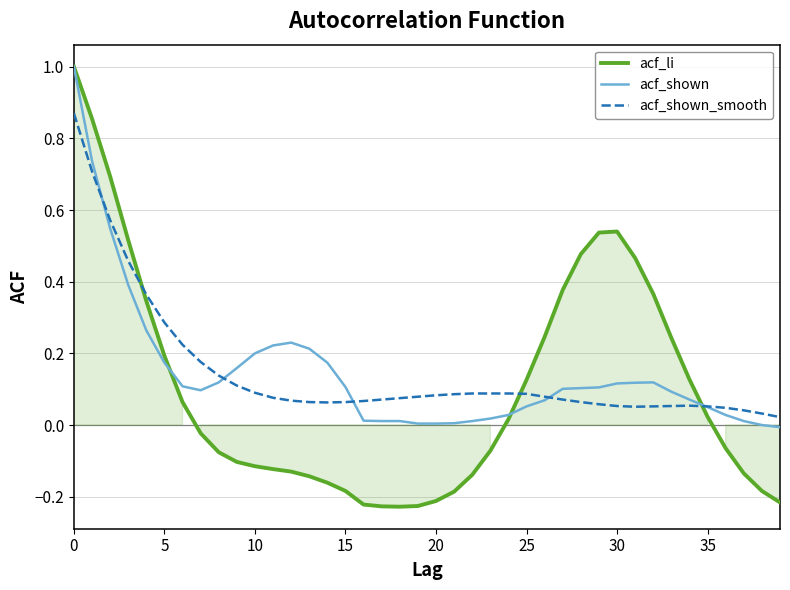

Reading right to left, transcribe all the data shown in this chart.

acf_li: -0.2	-0.2	-0.1	-0.1	0.0	0.1	0.2	0.4	0.5	0.5	0.5	0.5	0.4	0.2	0.1	0.0	-0.1	-0.1	-0.2	-0.2	-0.2	-0.2	-0.2	-0.2	-0.2	-0.2	-0.1	-0.1	-0.1	-0.1	-0.1	-0.1	-0.0	0.1	0.2	0.3	0.5	0.7	0.9	1.0
acf_shown: -0.0	-0.0	0.0	0.0	0.1	0.1	0.1	0.1	0.1	0.1	0.1	0.1	0.1	0.1	0.1	0.0	0.0	0.0	0.0	0.0	0.0	0.0	0.0	0.0	0.1	0.2	0.2	0.2	0.2	0.2	0.2	0.1	0.1	0.1	0.2	0.3	0.4	0.5	0.7	1.0
acf_shown_smooth: 0.0	0.0	0.0	0.0	0.1	0.1	0.1	0.1	0.1	0.1	0.1	0.1	0.1	0.1	0.1	0.1	0.1	0.1	0.1	0.1	0.1	0.1	0.1	0.1	0.1	0.1	0.1	0.1	0.1	0.1	0.1	0.1	0.2	0.2	0.3	0.4	0.5	0.6	0.7	0.9